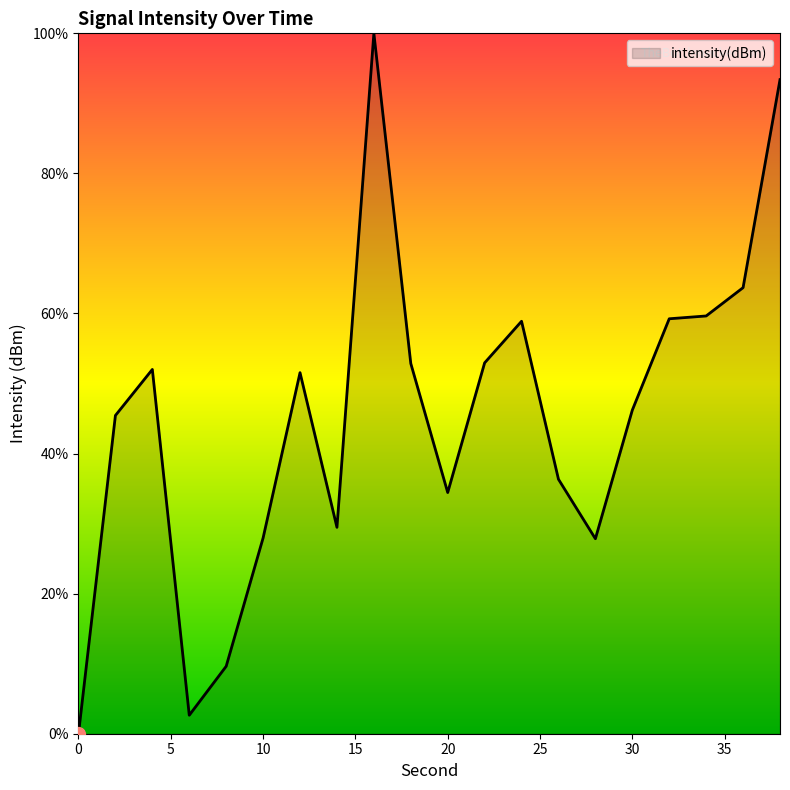

What is the greatest value displayed?

100.0